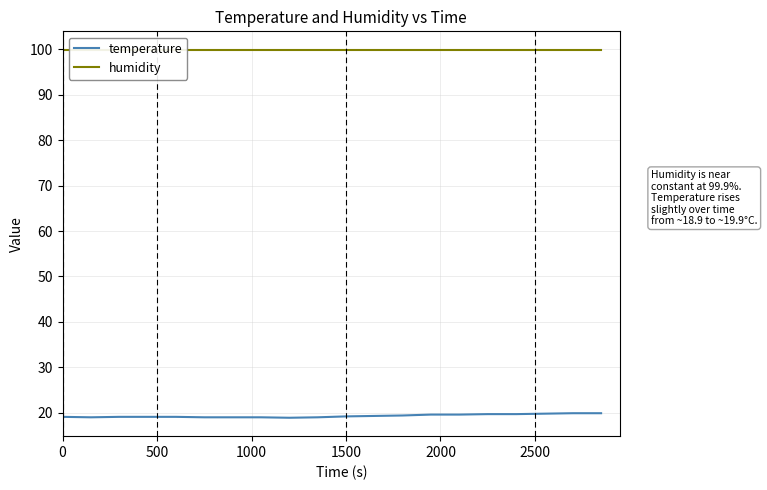

Which series has the largest range (max minus min)?

temperature